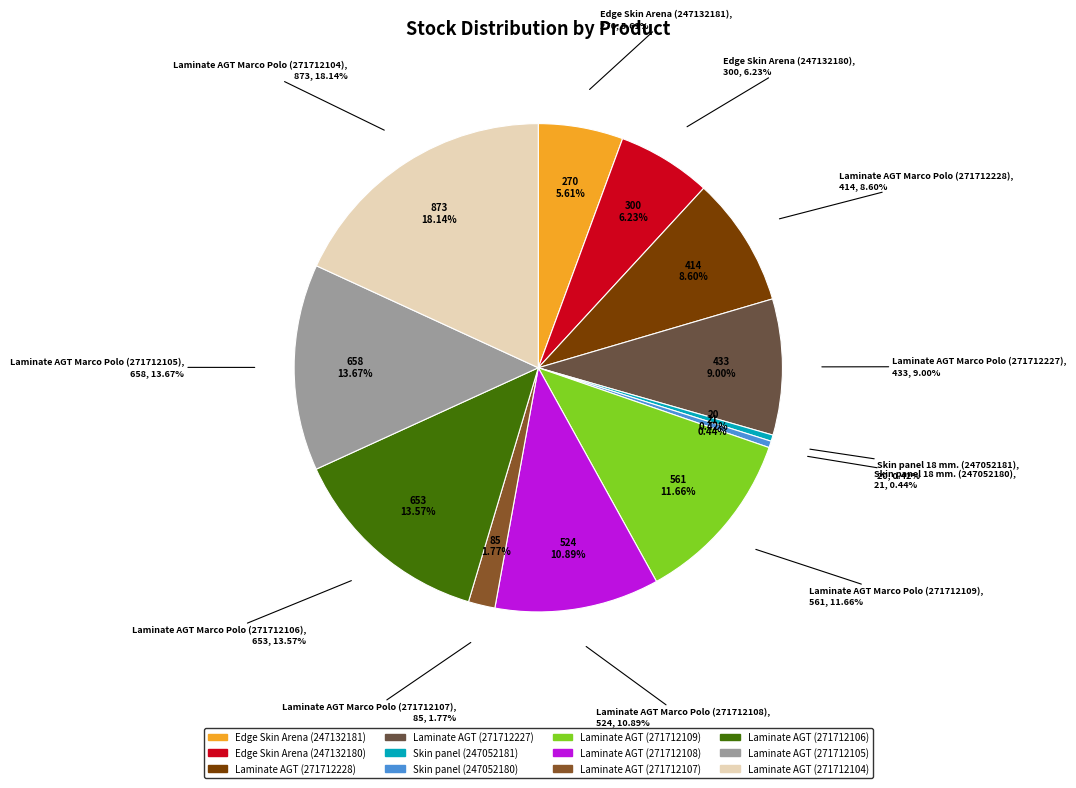

Is there any slice that represents more than half of the pie?

No